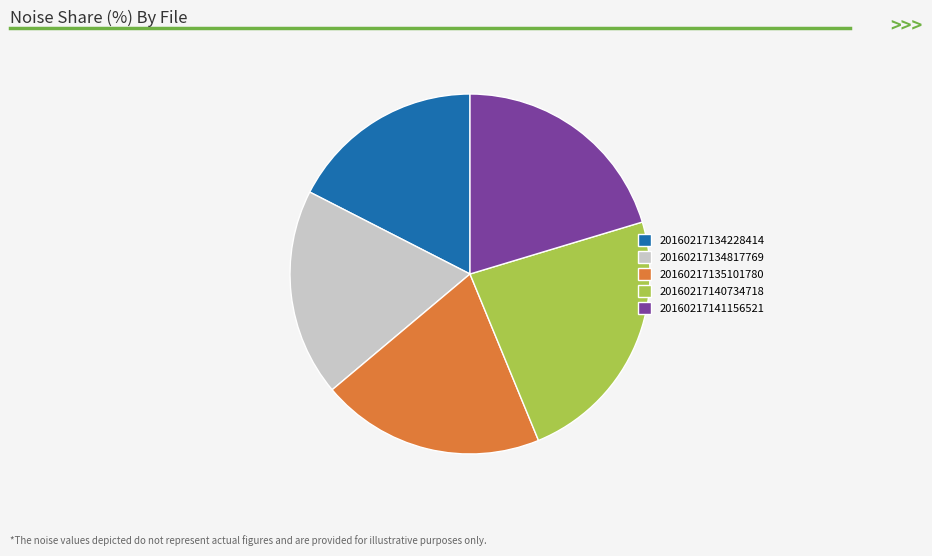

What is the largest slice in the pie chart?

20160217140734718